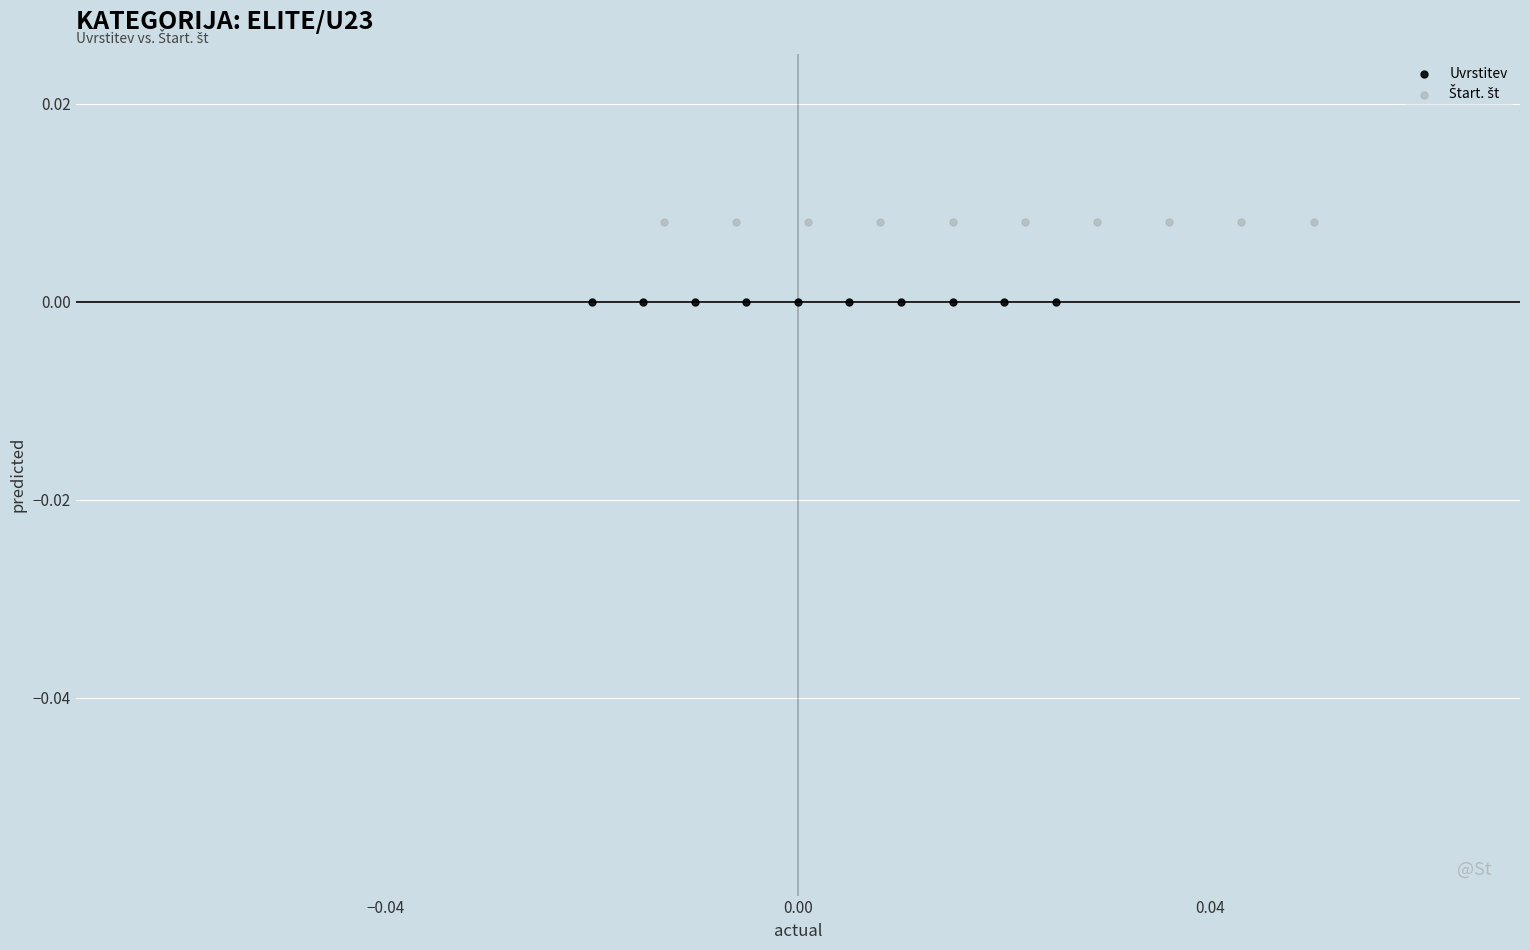

Which series contains the lowest Y value?

Uvrstitev